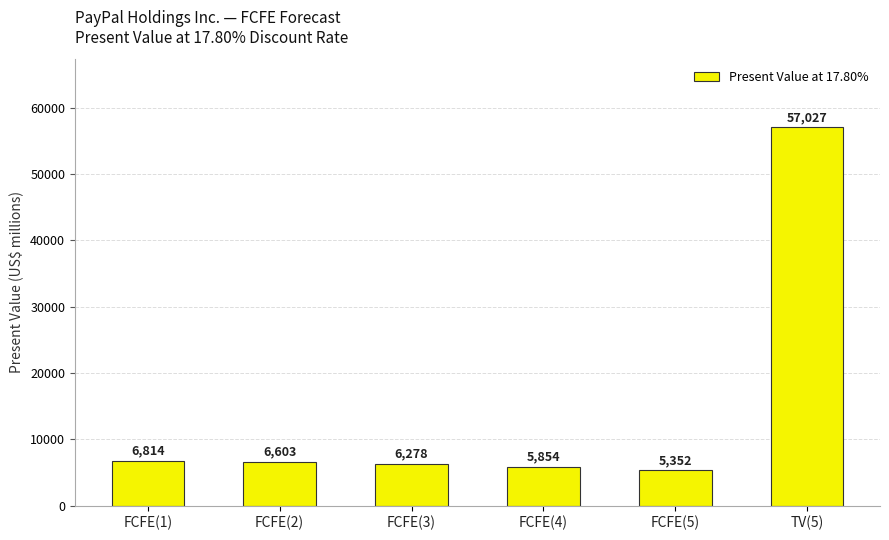

What is the value of the 1st bar from the left?

6814